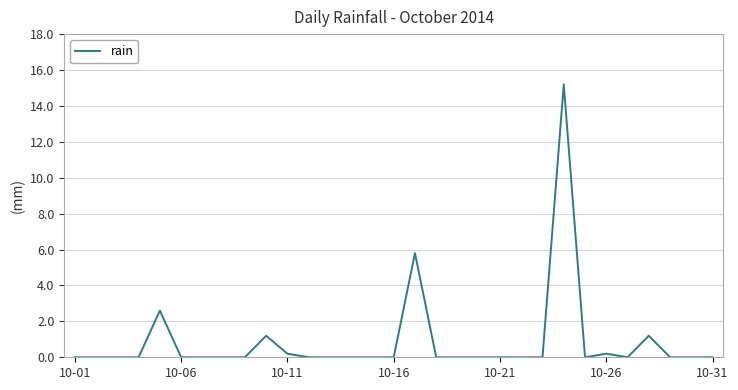

What is the greatest value displayed?

15.2